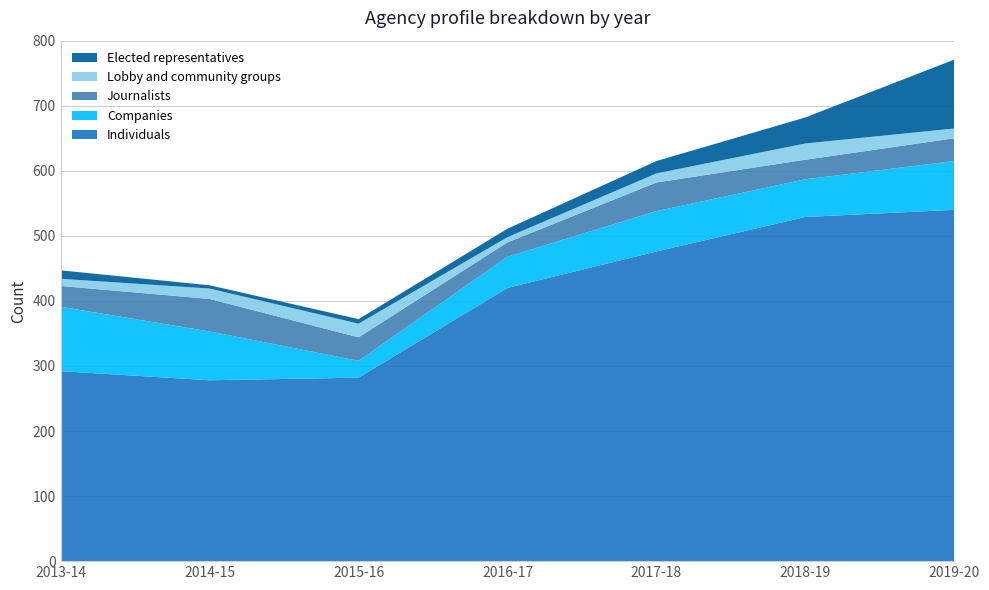

Reading right to left, transcribe all the data shown in this chart.

Individuals: 540	529	476	420	282	278	292
Companies: 75	58	62	48	26	75	99
Journalists: 35	30	44	22	36	50	32
Lobby and community groups: 15	25	14	8	21	16	11
Elected representatives: 106	40	19	13	7	5	13